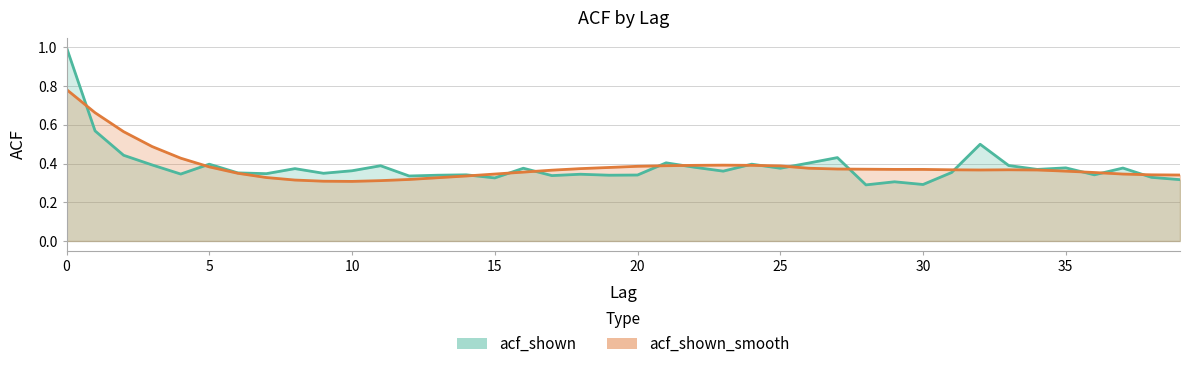

True or false: acf_shown has a value of 0.3 at 4.

True